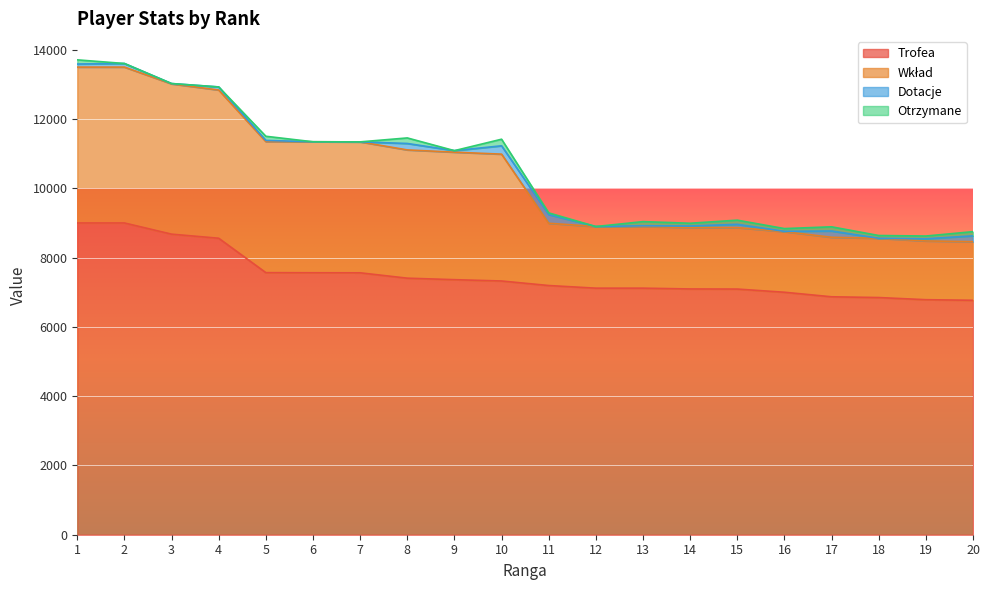

What is the sum of all Wkład values?

57475